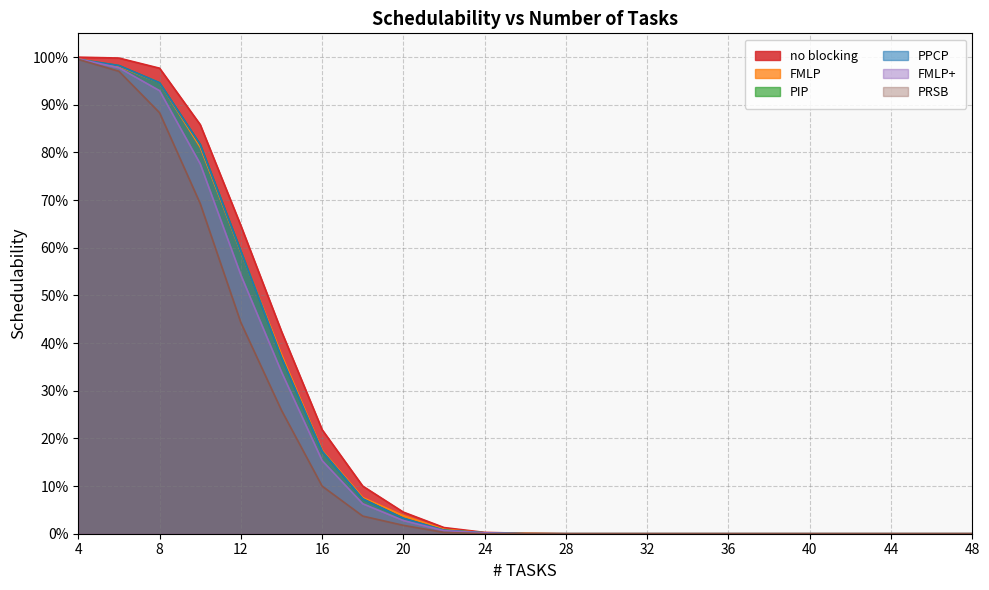

Which category has the lowest value in the FMLP+ series?

26